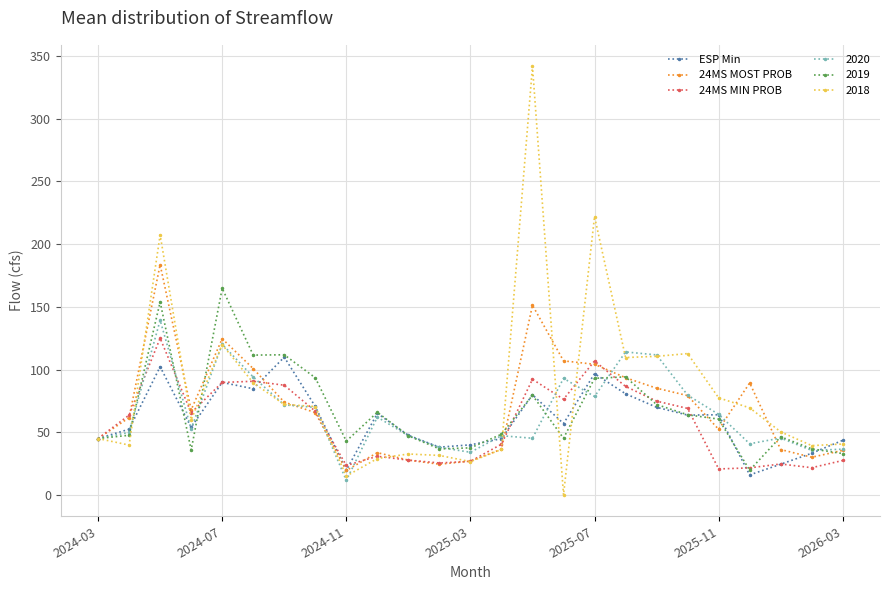

Does the chart have visible grid lines?

Yes